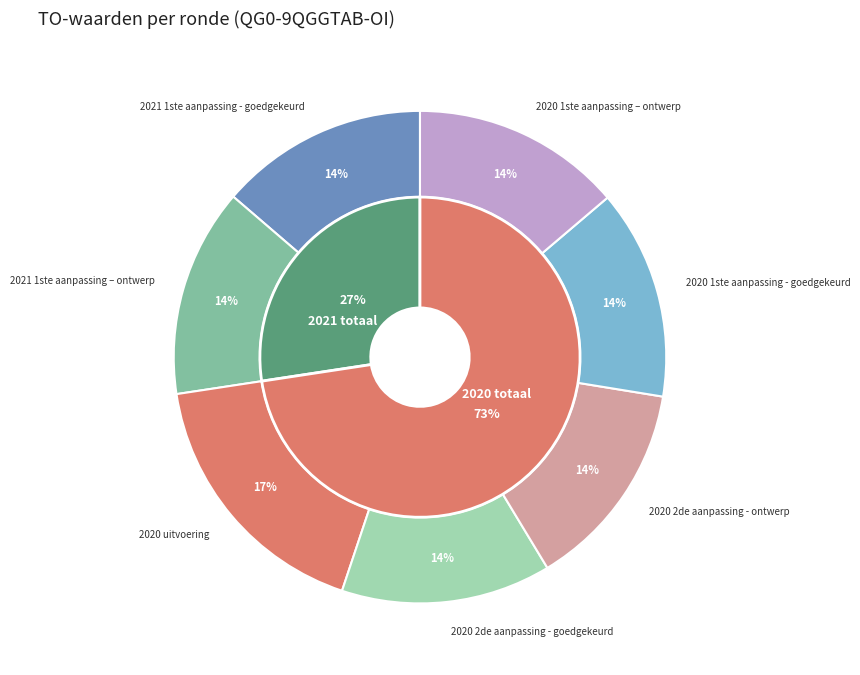

Approximately how many times larger is the value at 2021 1ste aanpassing - goedgekeurd compared to 2021 1ste aanpassing – ontwerp?

1.0